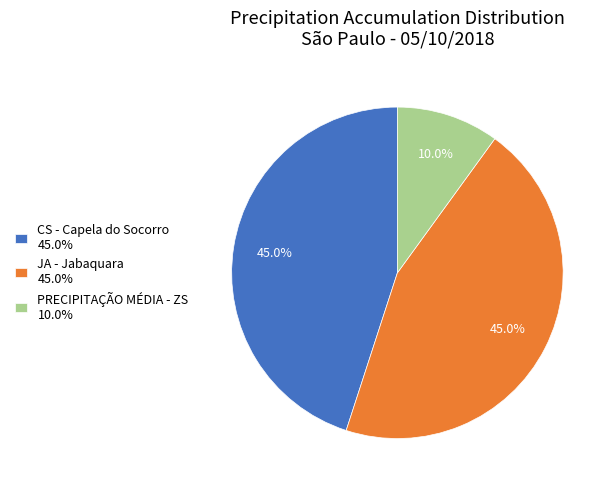

Between PRECIPITAÇÃO MÉDIA - ZS 10.0% and JA - Jabaquara 45.0%, which is larger?

JA - Jabaquara 45.0%